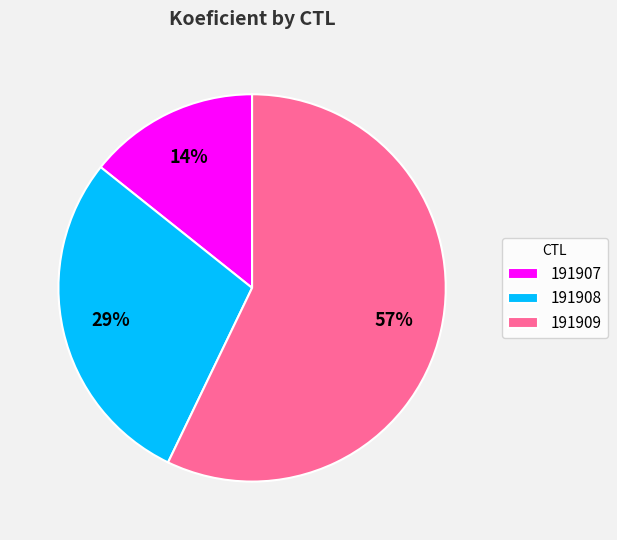

Is the sum of 191908 and 191907 greater than half?

No